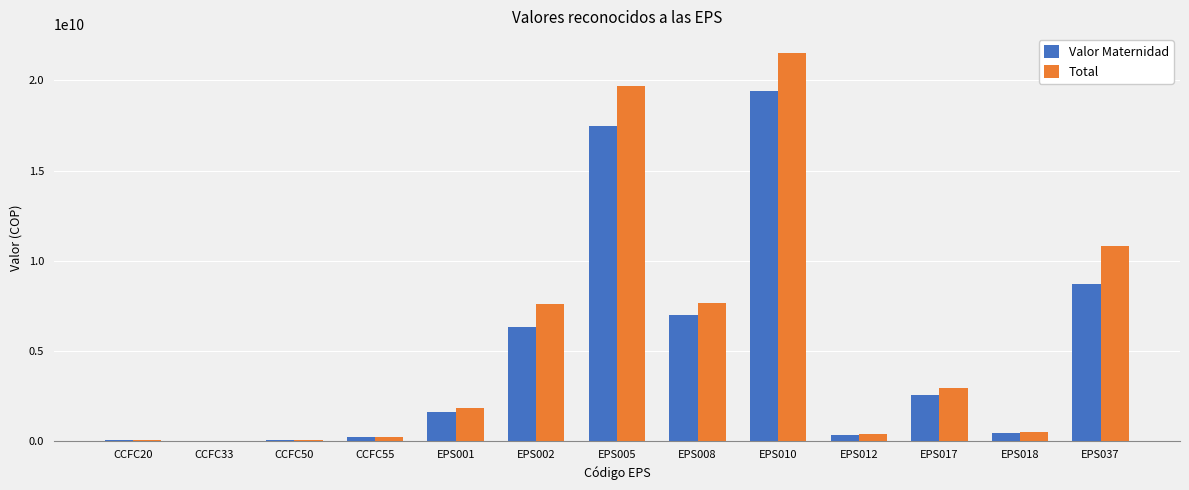

The value of Valor Maternidad at EPS017 is 3556158579. True or false?

False